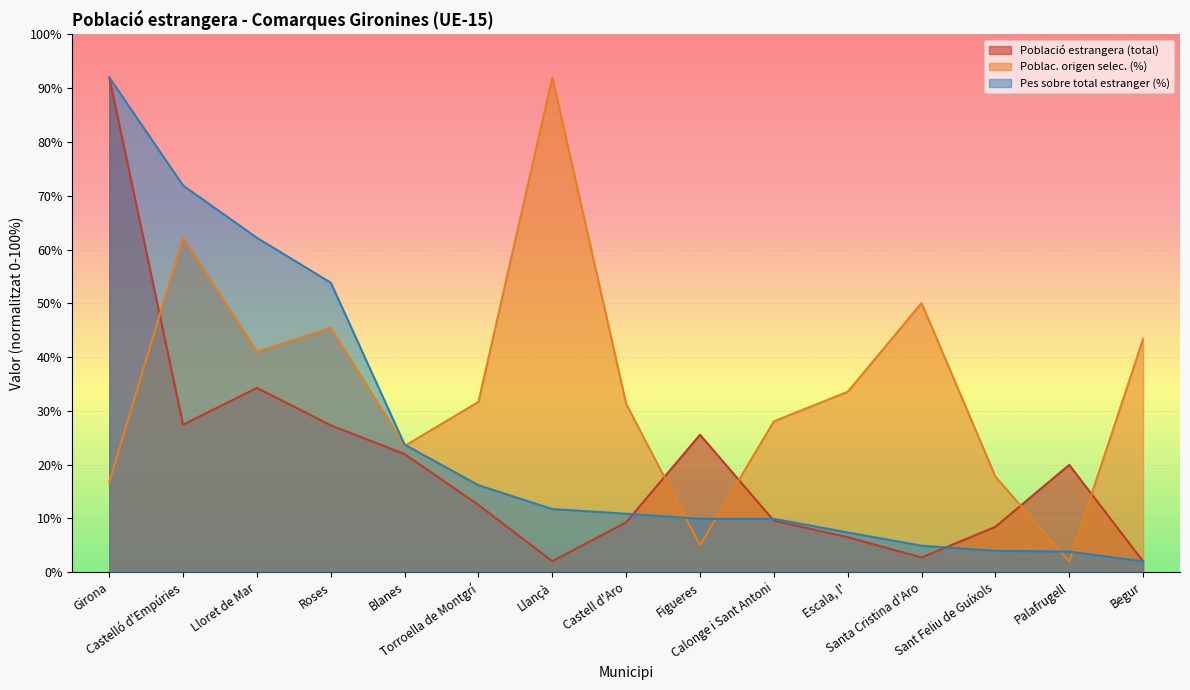

Which has a higher value, Castelló d'Empúries or Santa Cristina d'Aro?

Castelló d'Empúries